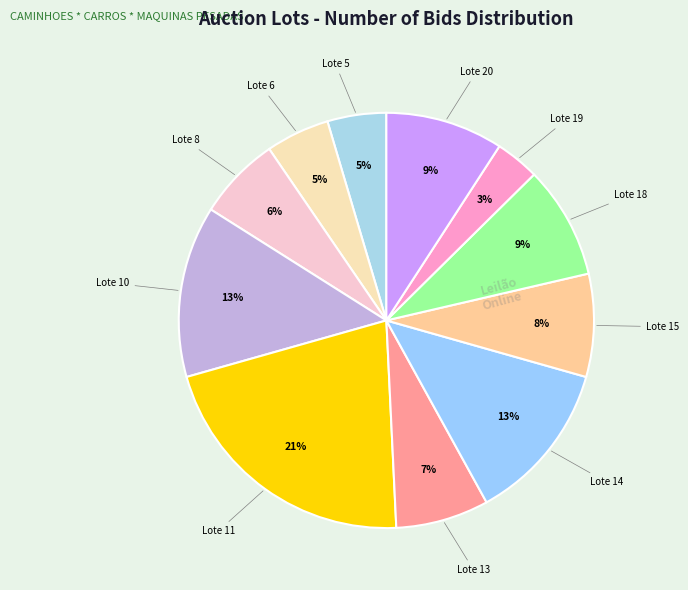

How many slices are in this pie chart?

11